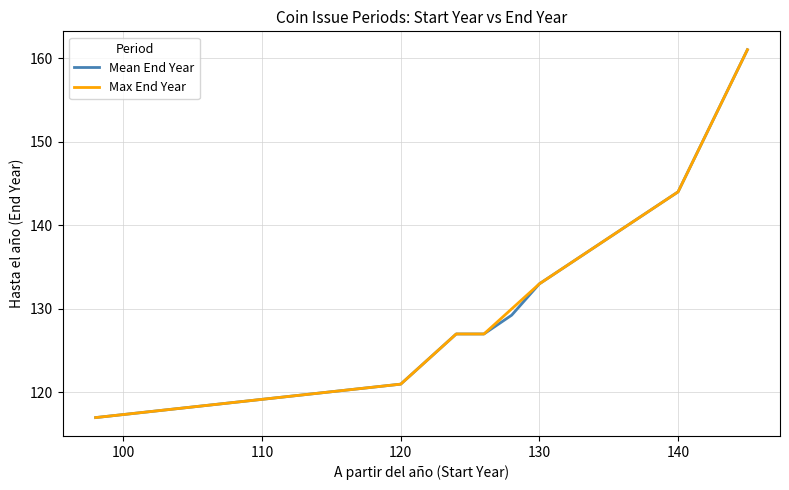

Does the chart display data point markers on the line(s)?

No